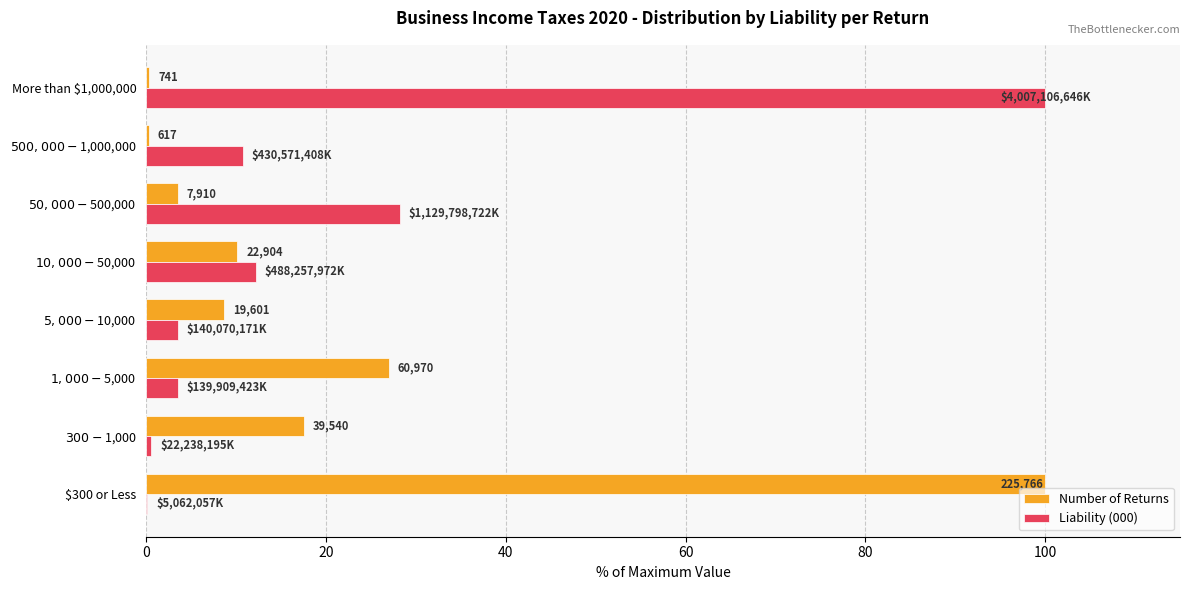

What position from the left is More than $1,000,000?

8